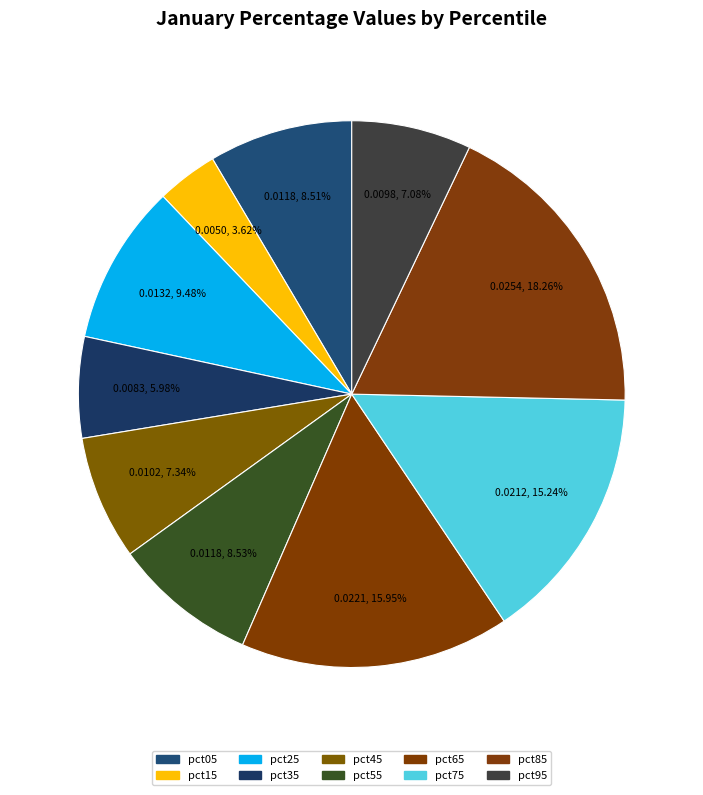

The pct45 slice represents 13% of the pie. True or false?

False